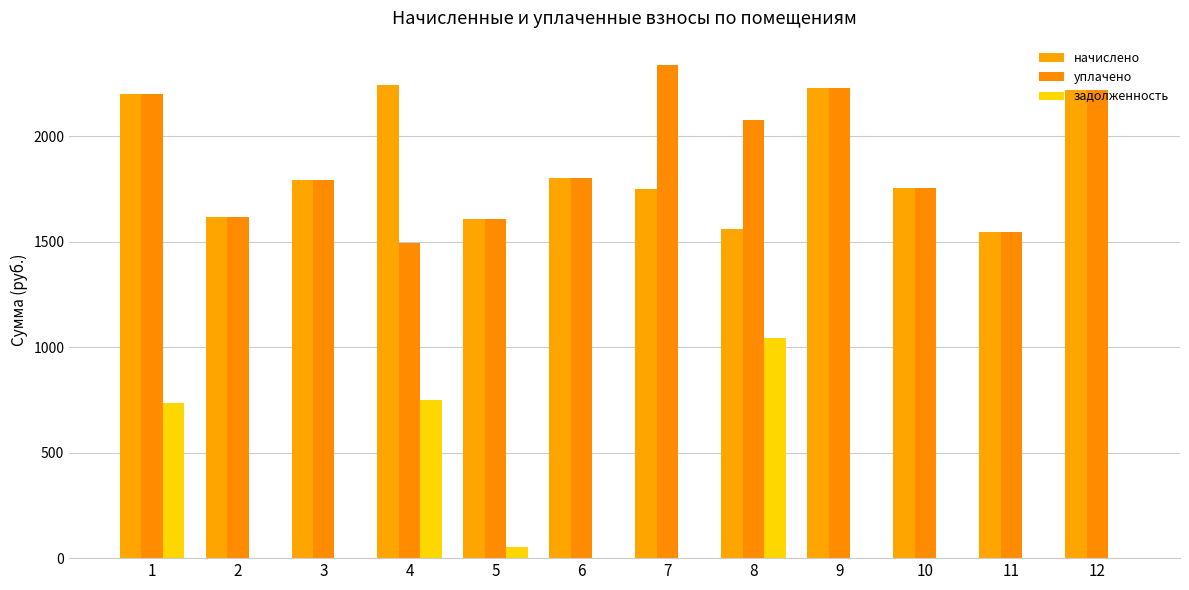

What is the sum of all уплачено values?

22682.4